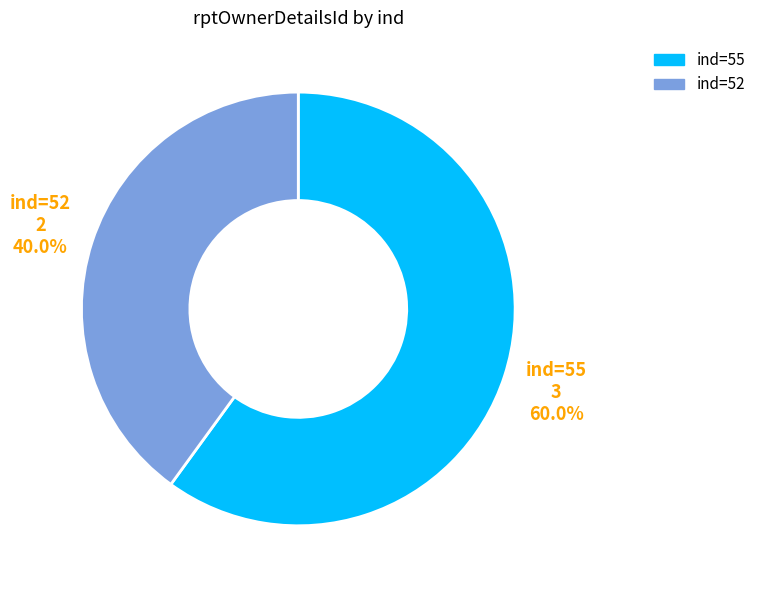

Rank the categories by value from highest to lowest.

ind=55, ind=52